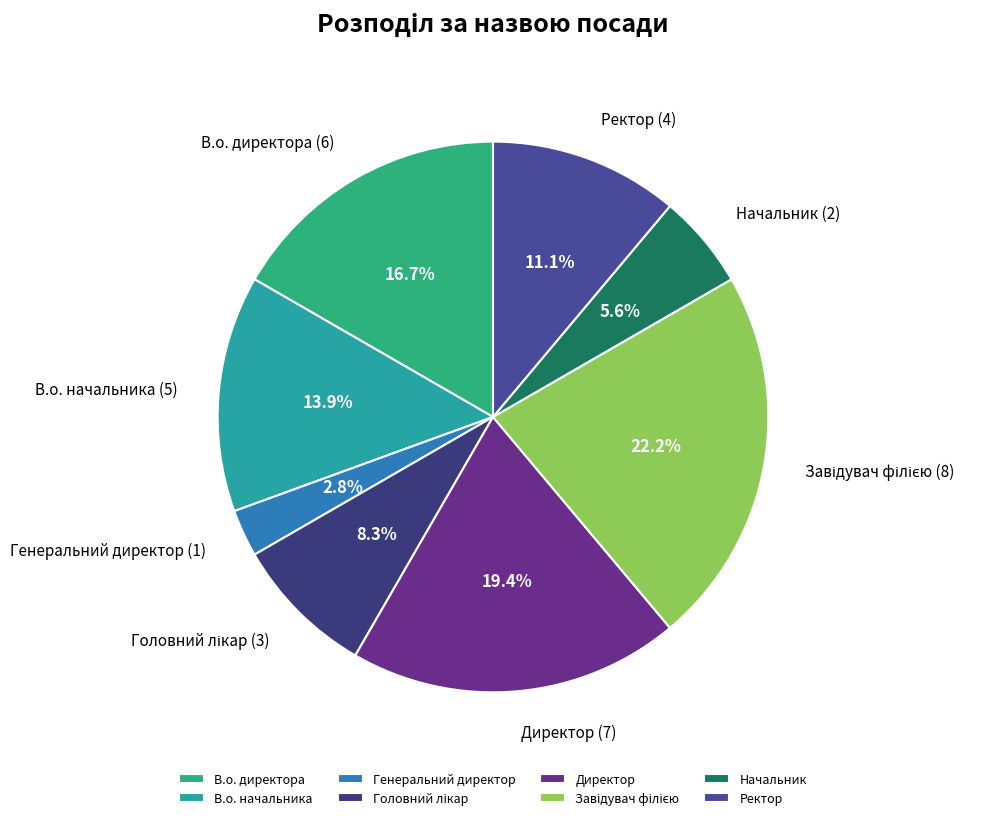

Approximately how many times larger is the value at В.о. директора compared to Директор?

0.9